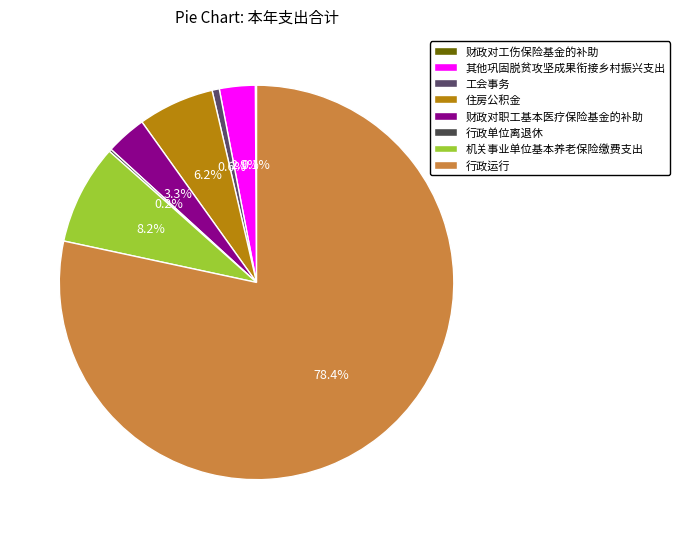

What percentage is the 住房公积金 slice, to the nearest percent?

6%